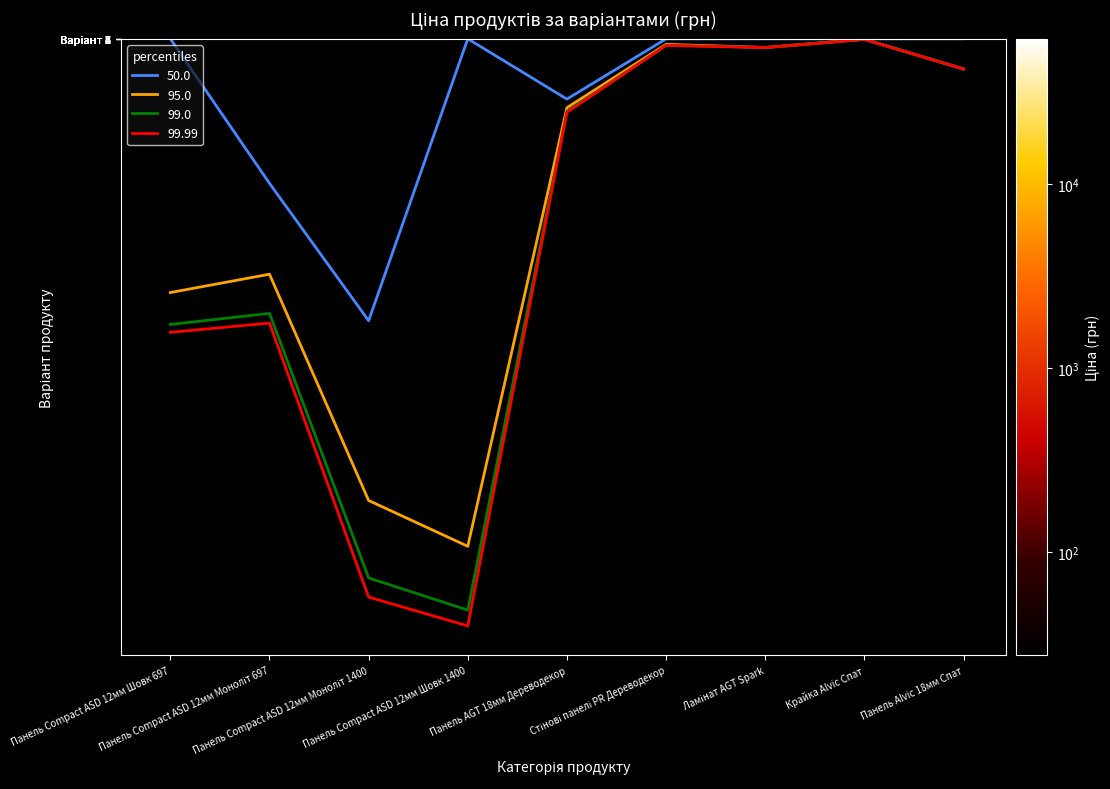

The value of Варіант 5 at Панель Compact ASD 12мм Моноліт 697 is 2023.4. True or false?

False